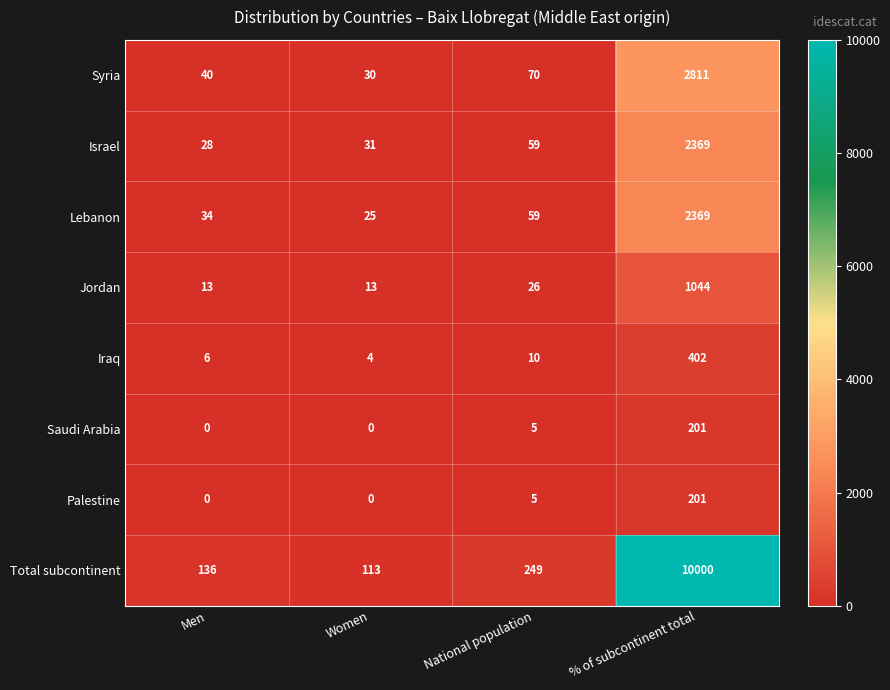

What is the total value across all series at Men?

257